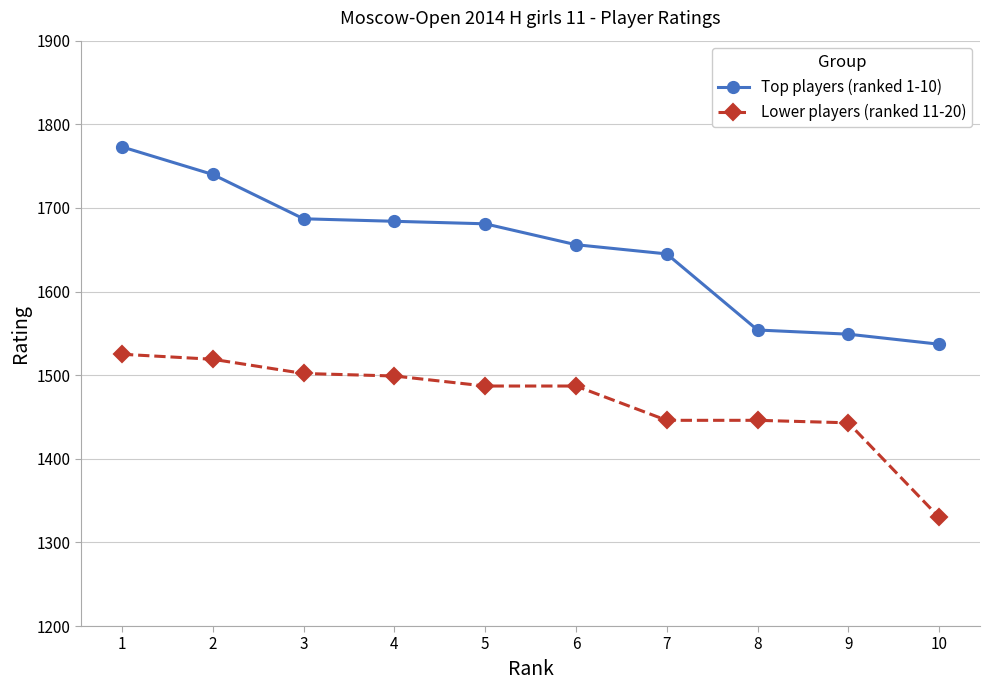

At 2, list the series in order from largest to smallest.

Top players (ranked 1-10), Lower players (ranked 11-20)